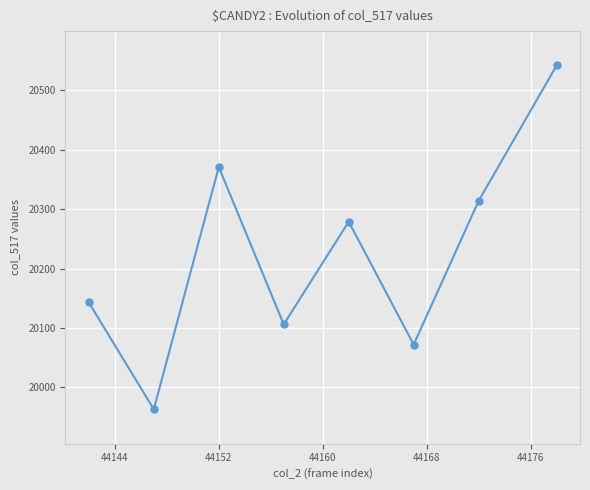

What is the difference between the second highest and minimum values?

408